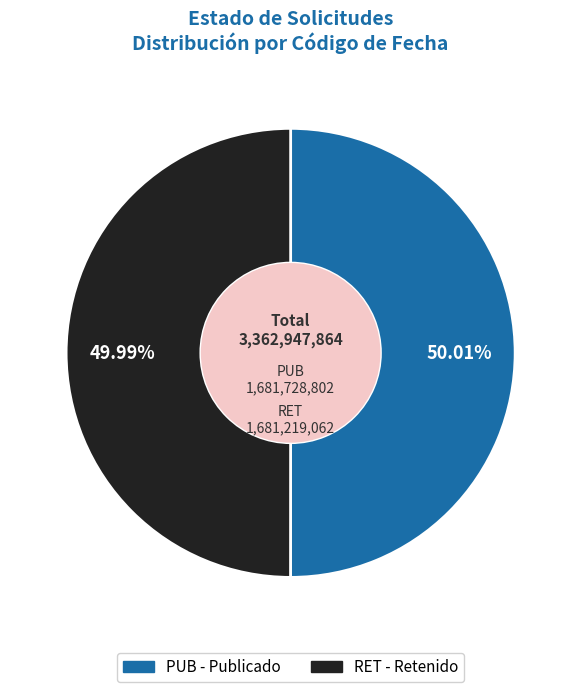

True or false: PUB accounts for 64% of the total.

False